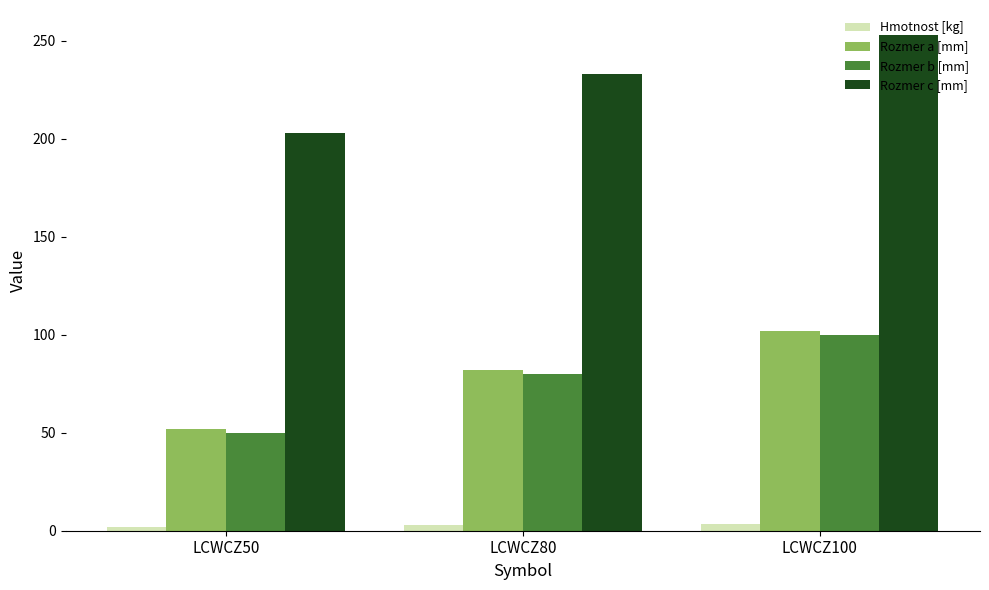

The value of Rozmer b [mm] at LCWCZ80 is 139.2. True or false?

False